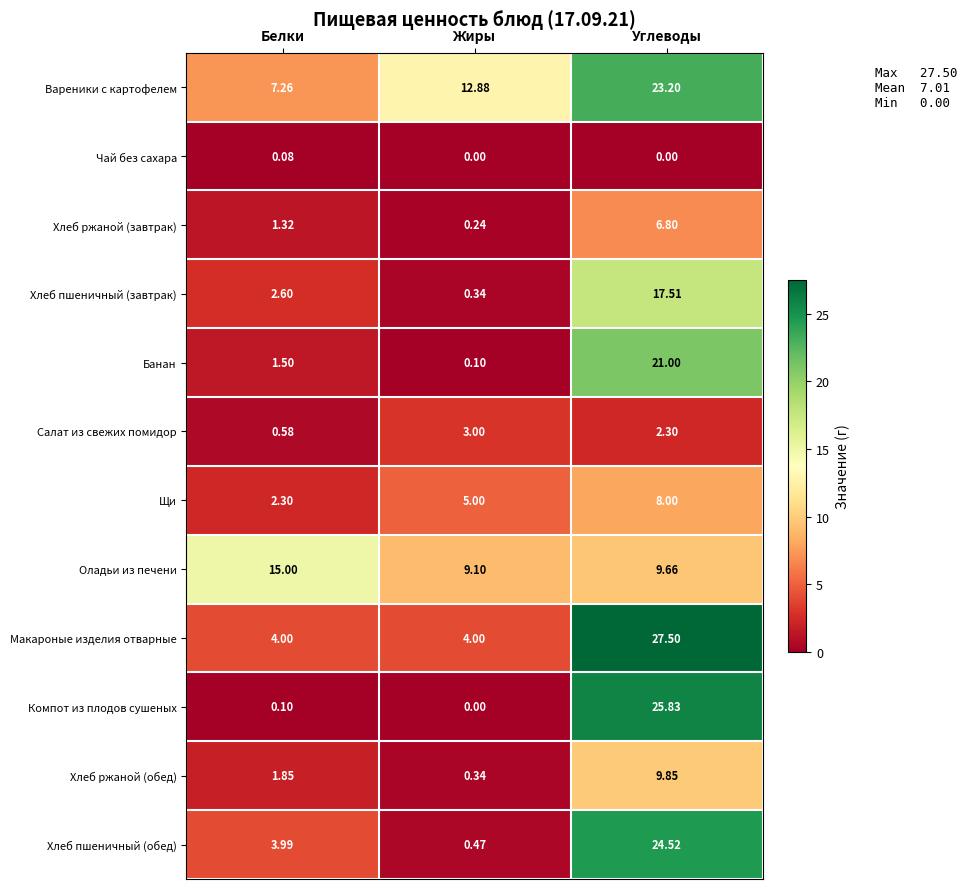

Which series changed the most between Белки and Углеводы?

Компот из плодов сушеных